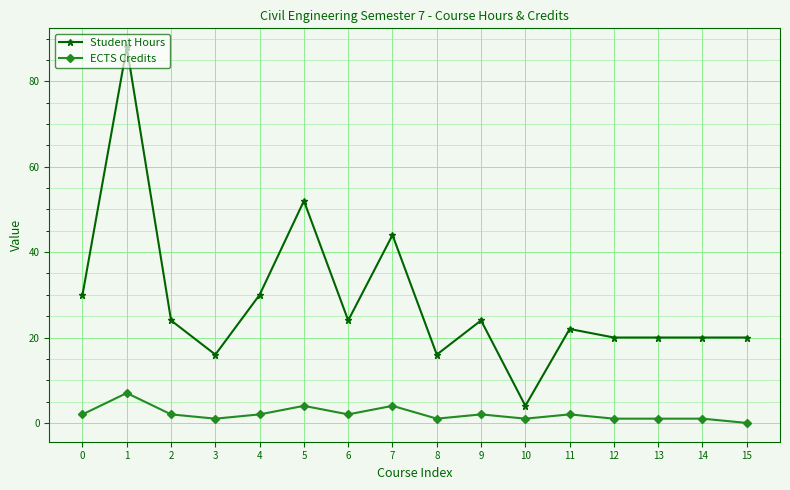

Where is the first local maximum for Student Hours?

1